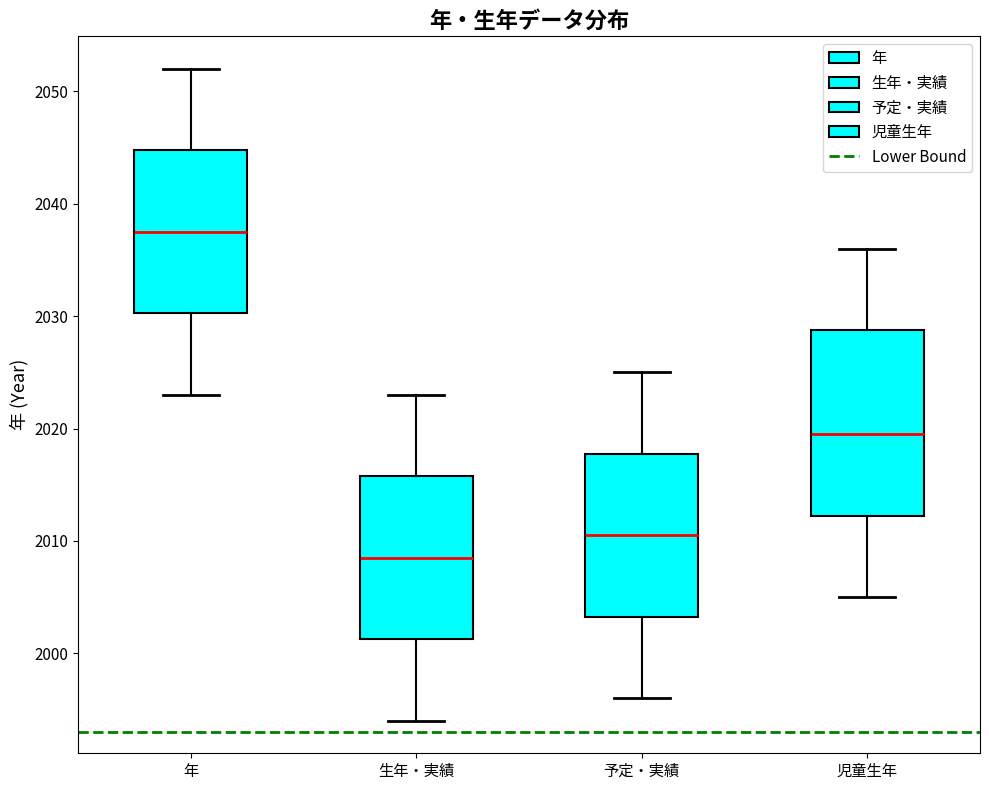

Where does the lower whisker of the box for 生年・実績 end on the y-axis? The values are not printed on the chart, so give them approximately, as read against the axis.

1994